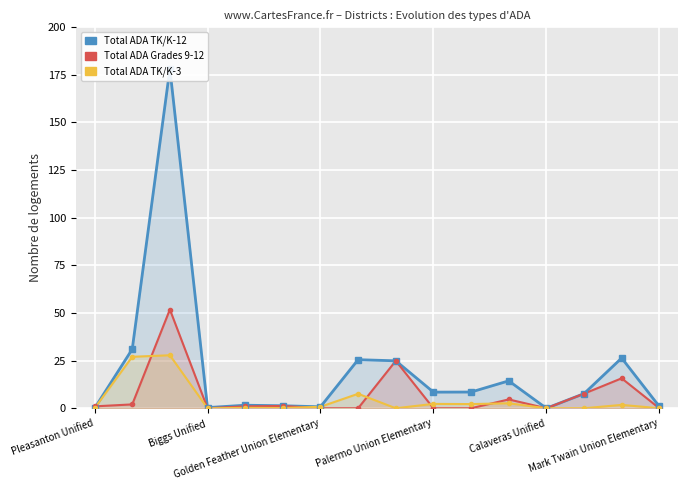

What is the maximum value shown in the chart?

178.2